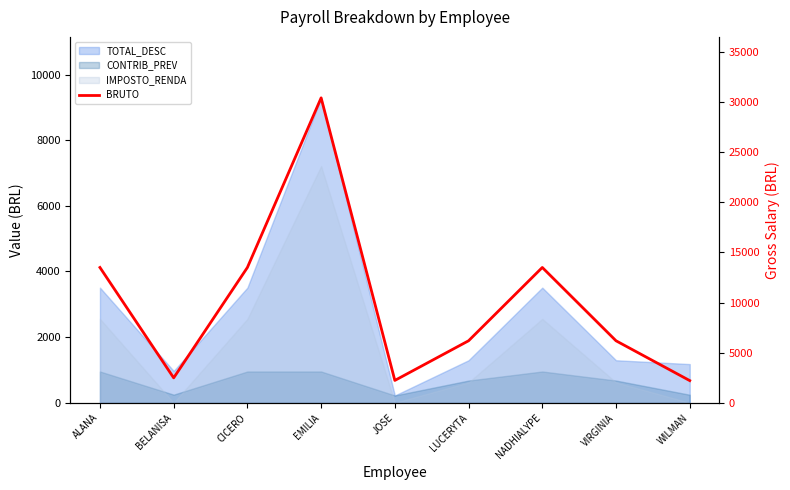

How many points are higher than both their immediate neighbors (excluding endpoints)?

2